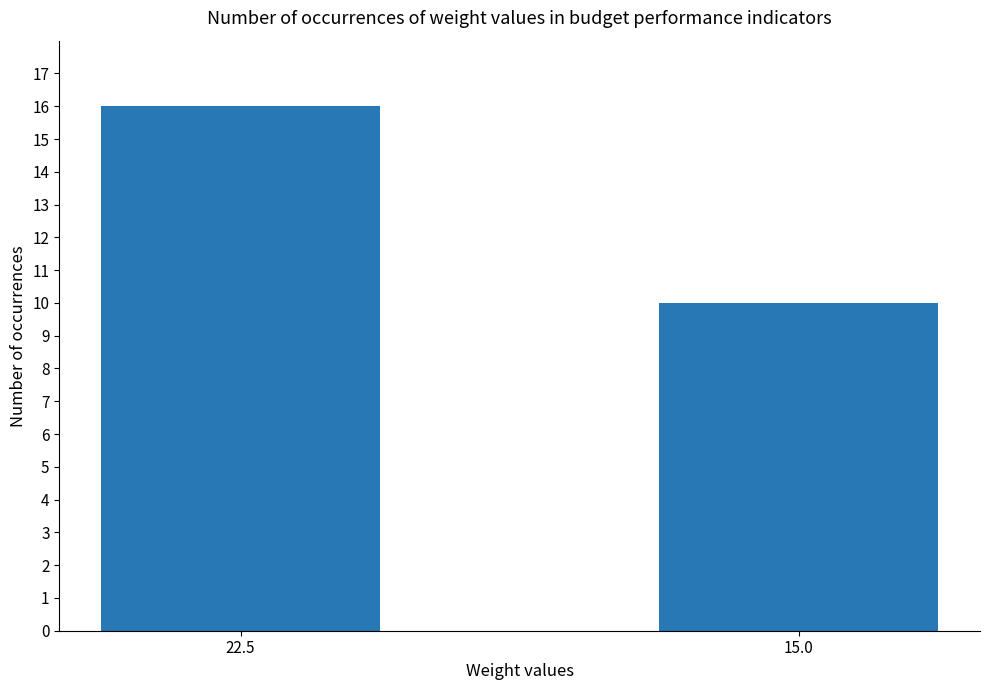

What is the difference between the maximum and minimum values?

6